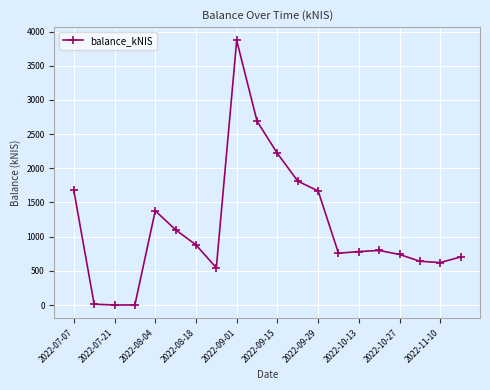

What is the maximum value shown in the chart?

3871.3